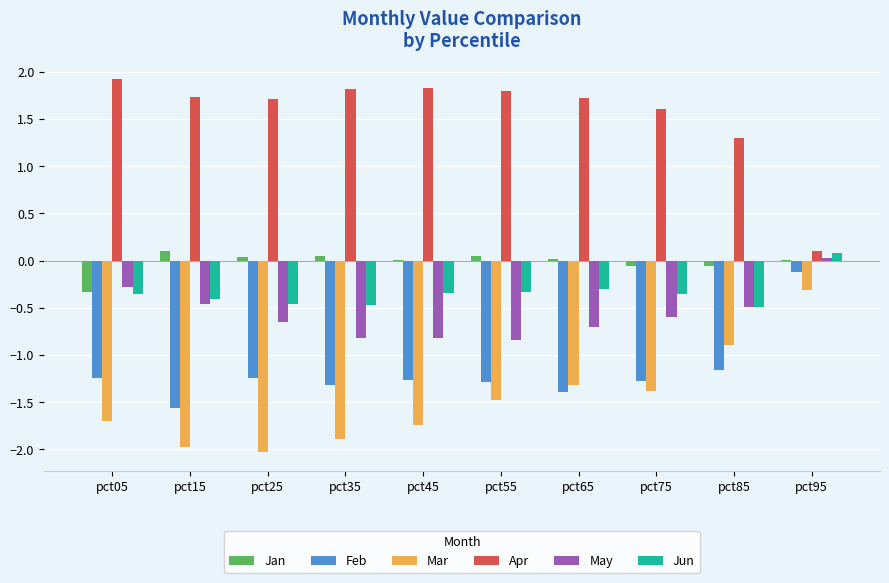

Is the value of Jun at pct25 greater than the value of May at pct25?

Yes